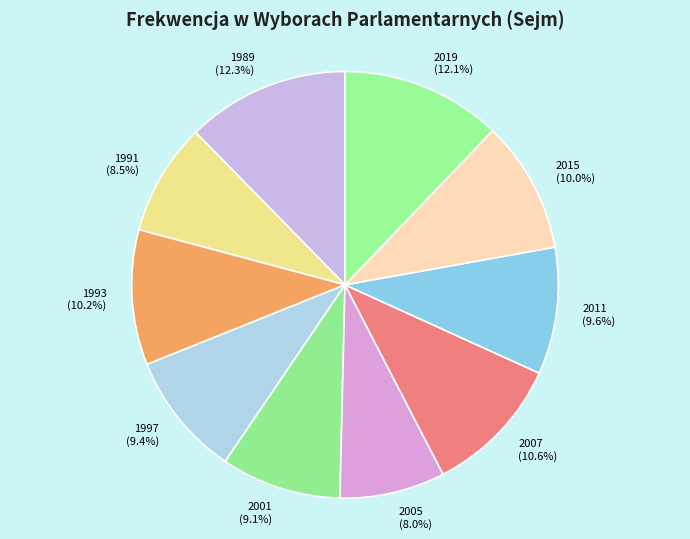

To the nearest percent, what is the combined percentage of 1993 and 1989?

23%